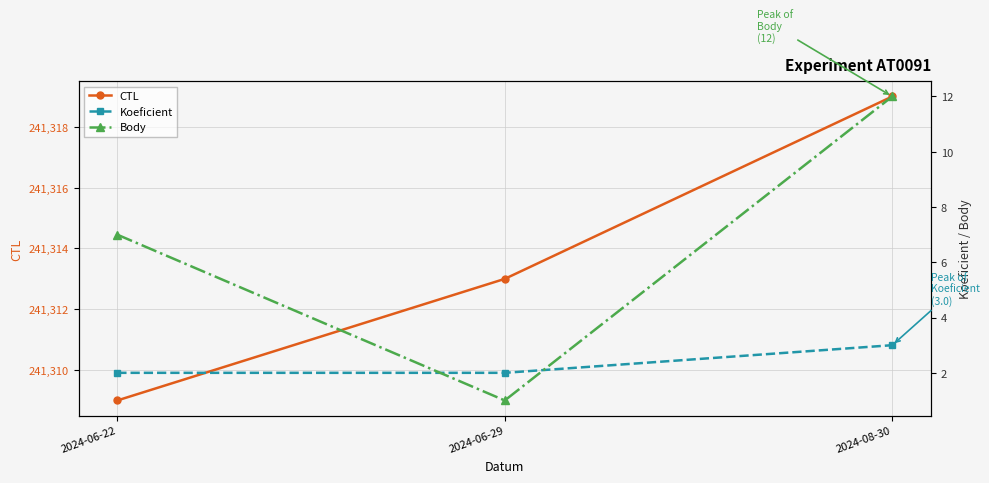

At how many categories does at least one series exceed 206593?

3